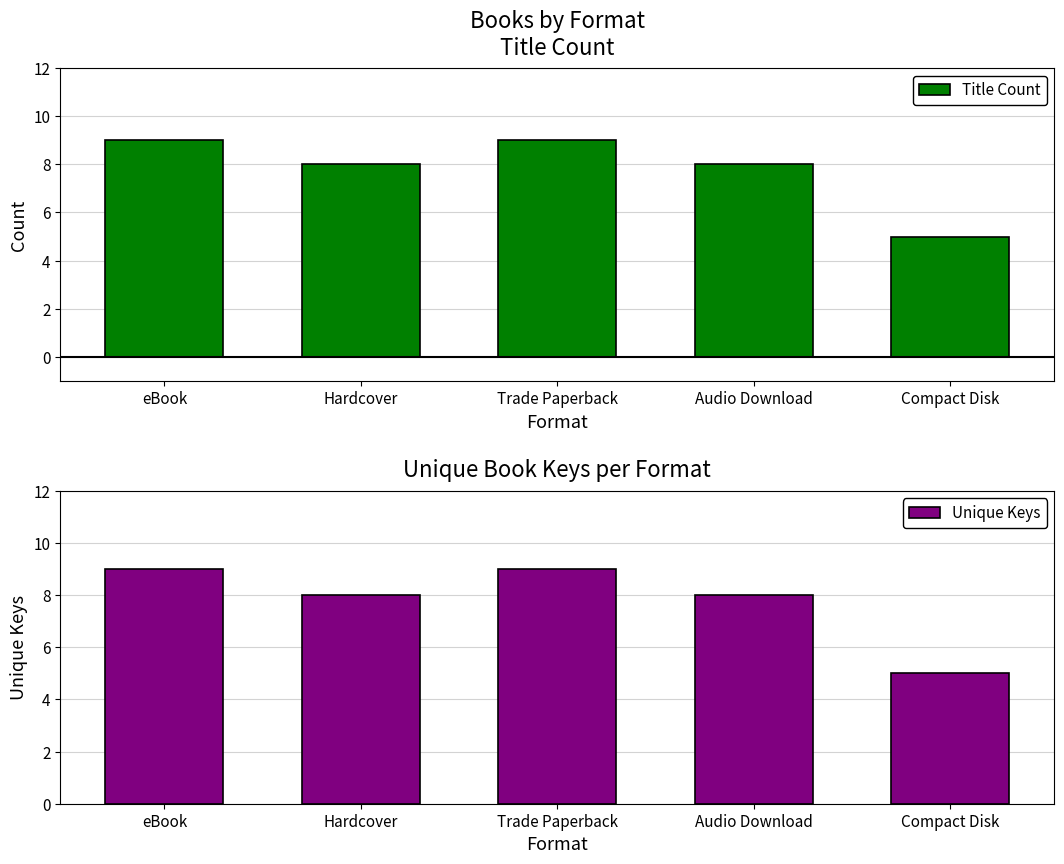

Reading left to right, transcribe all the data shown in this chart.

Title Count: 9	8	9	8	5
Unique Keys: 9	8	9	8	5